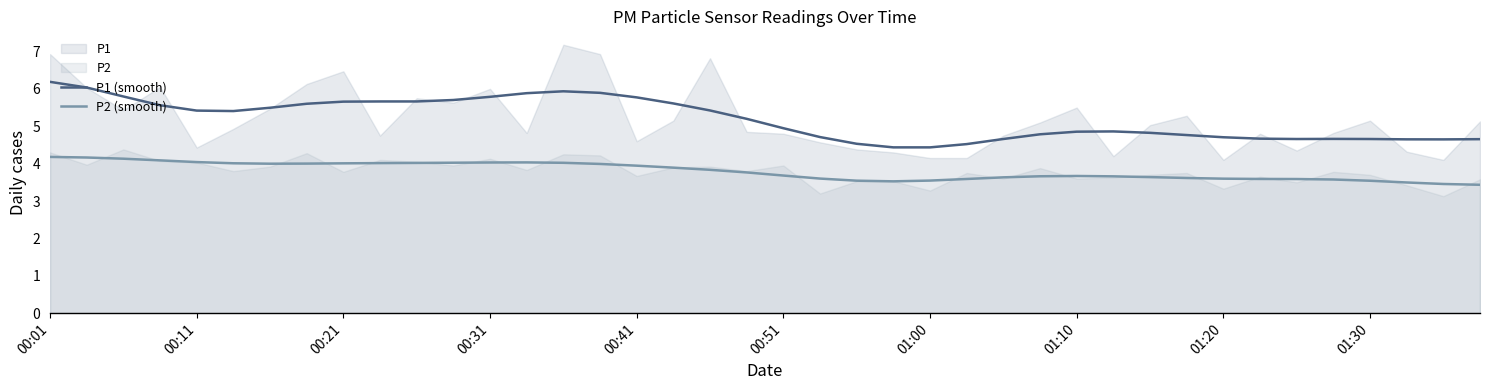

True or false: P1 (smooth) and P2 (smooth) cross at least once.

False